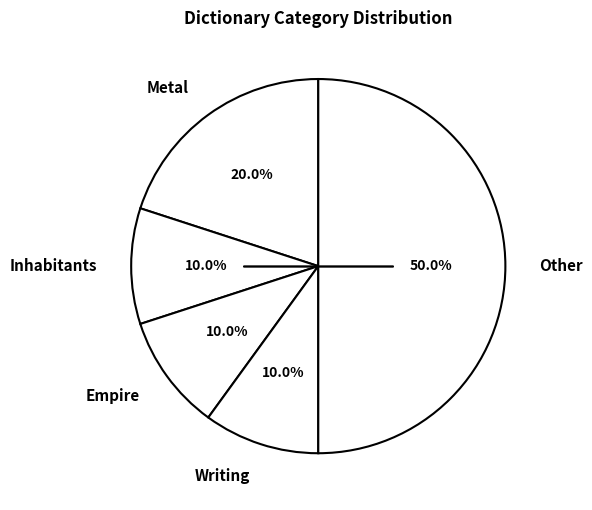

Does Writing represent more than half of the total?

No